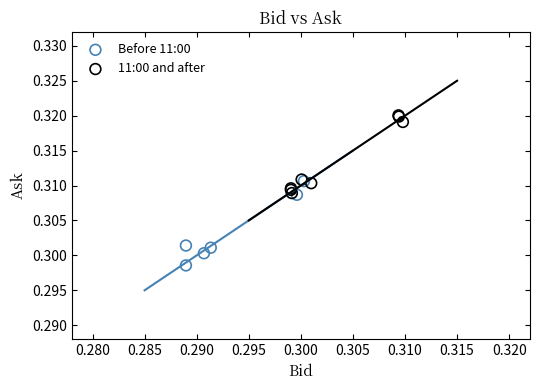

Which series contains the highest Y value?

11:00 and after